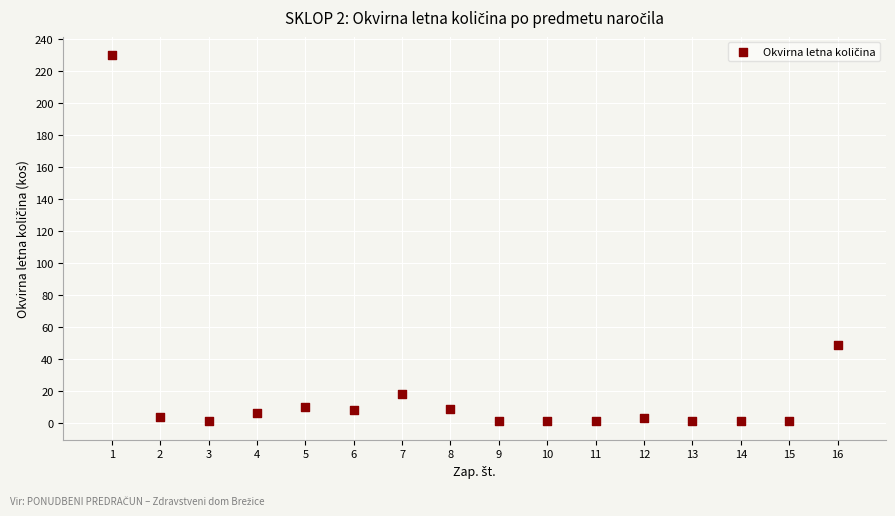

What Y value in the scatter plot is closest to 115?

49